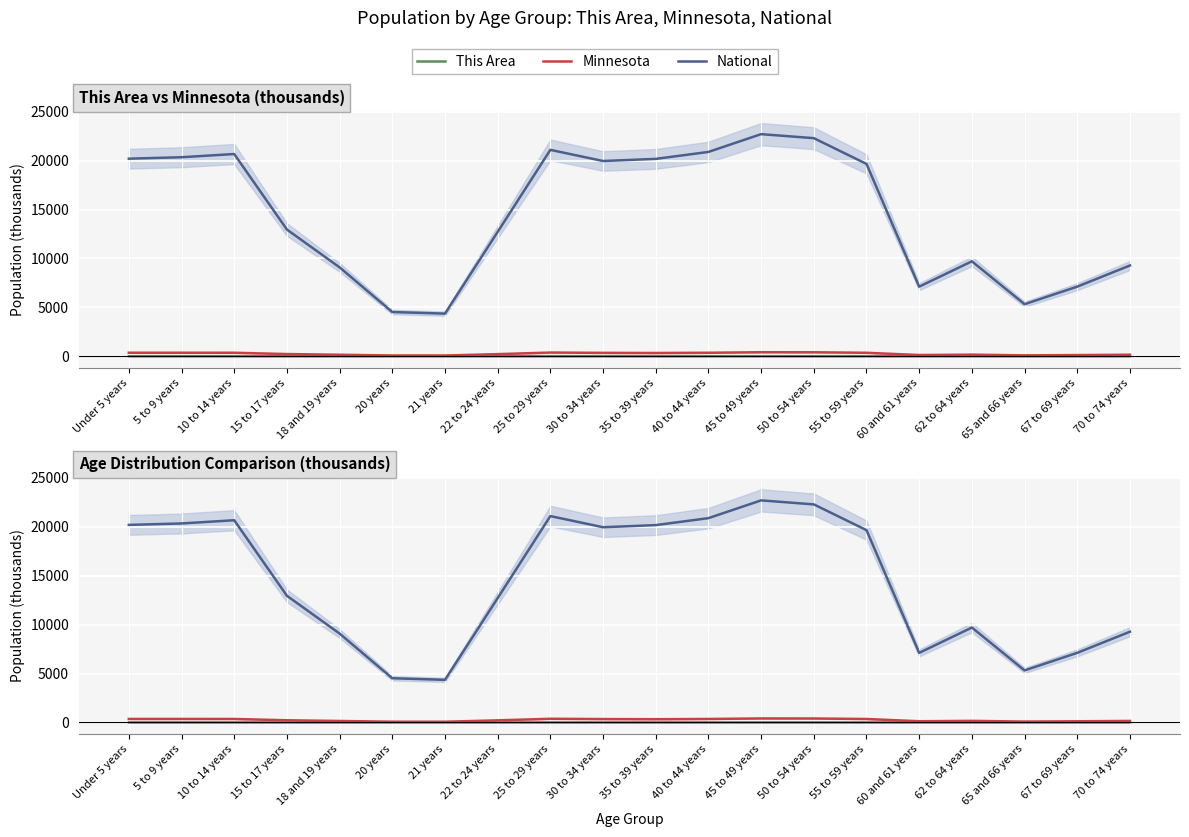

Reading left to right, transcribe all the data shown in this chart.

This Area: 0.9	1.0	1.1	0.6	0.2	0.1	0.1	0.3	0.7	0.7	0.8	0.9	1.0	0.8	0.6	0.2	0.3	0.1	0.2	0.3
Minnesota: 355.5	355.5	352.3	220.7	147.1	72.7	70.6	212.3	372.7	342.9	328.2	352.9	406.2	401.7	349.6	120.8	159.0	86.2	116.4	151.9
National: 20201.4	20348.7	20677.2	12954.3	9086.1	4519.1	4354.3	12712.6	21101.8	19962.1	20179.6	20891.0	22708.6	22298.1	19664.8	7113.7	9704.2	5319.9	7115.4	9278.2